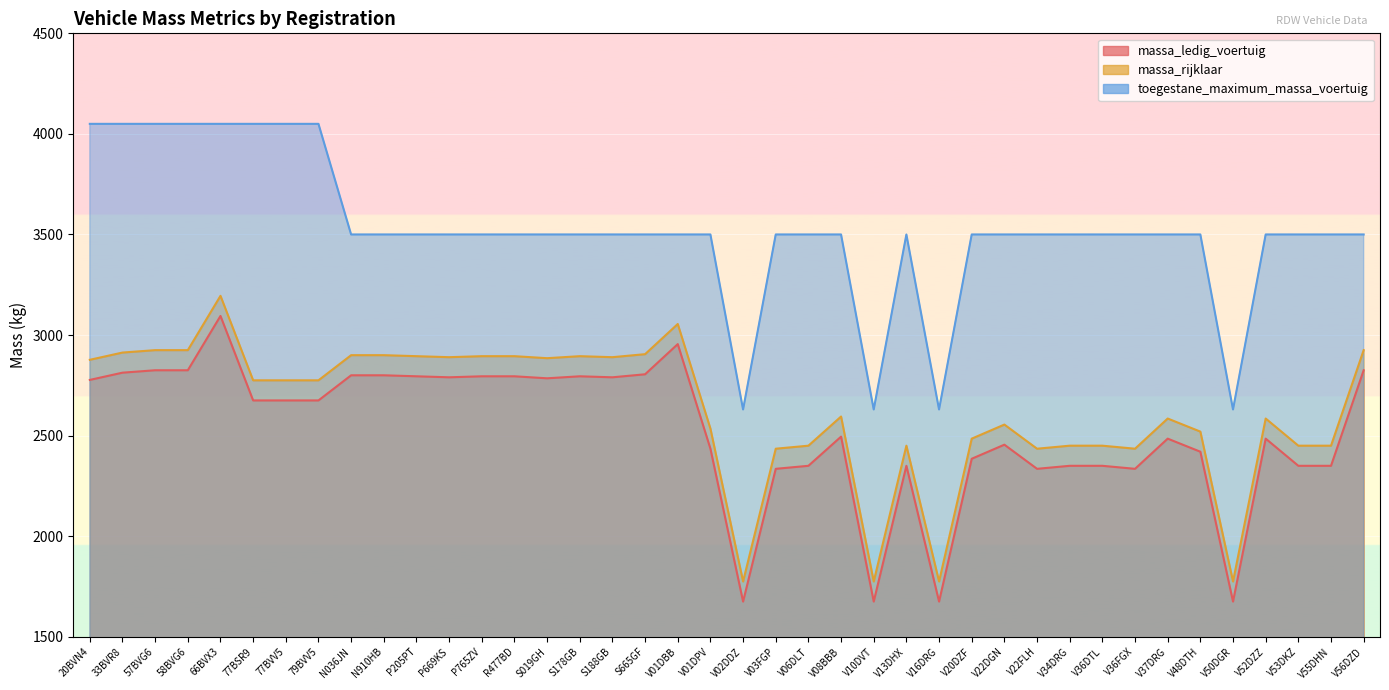

What is the sum of all massa_rijklaar values?

105055